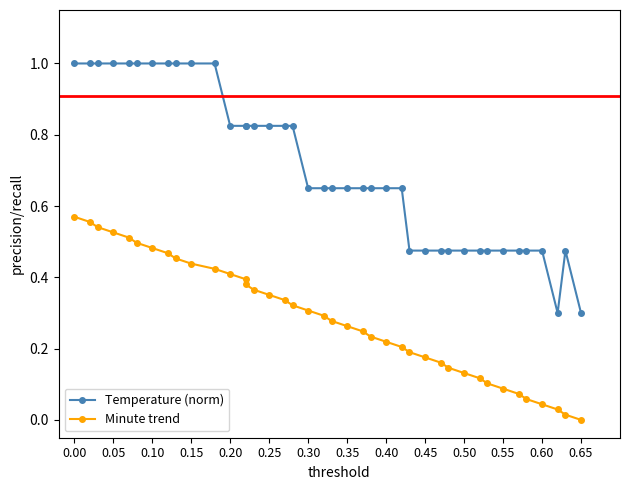

True or false: Temperature (norm) has a value of 1.6 at 0.15.

False